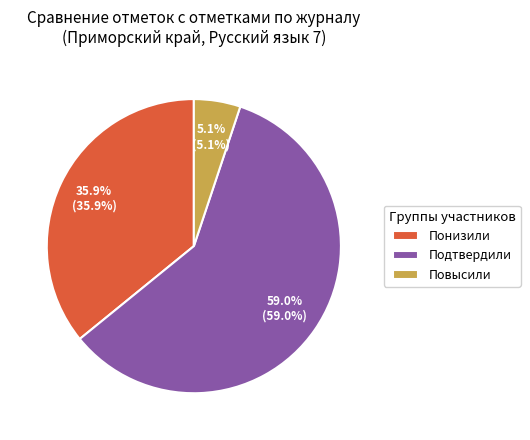

To the nearest percent, what portion does Подтвердили represent?

59%